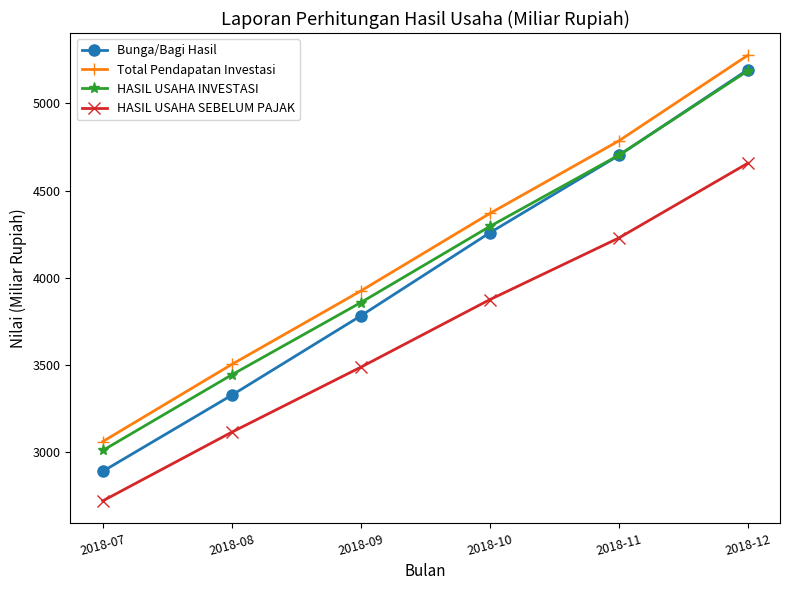

What is the total value across all series at 2018-11?

18419.3